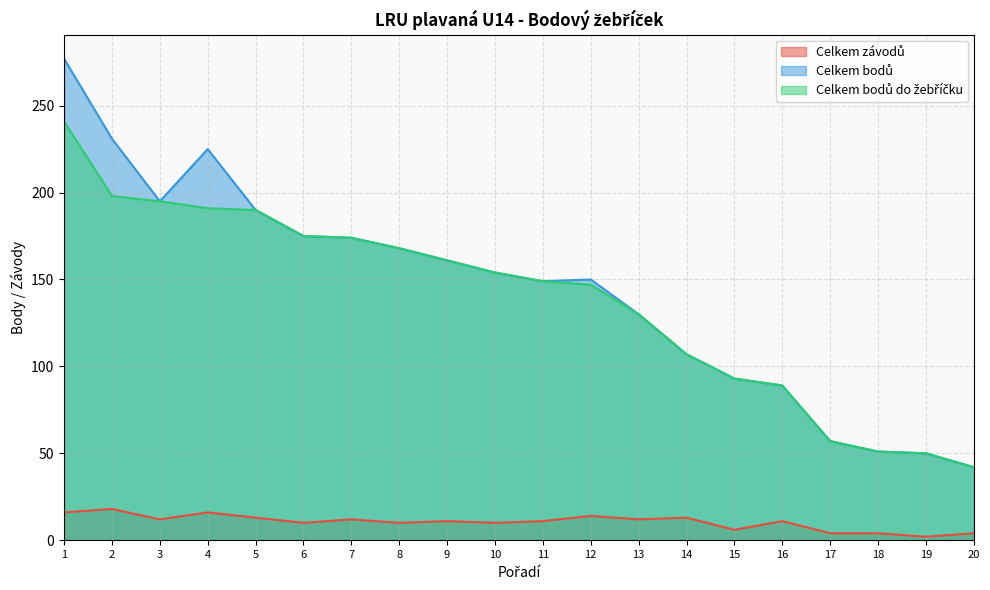

At which category is the sum across all series the highest?

1